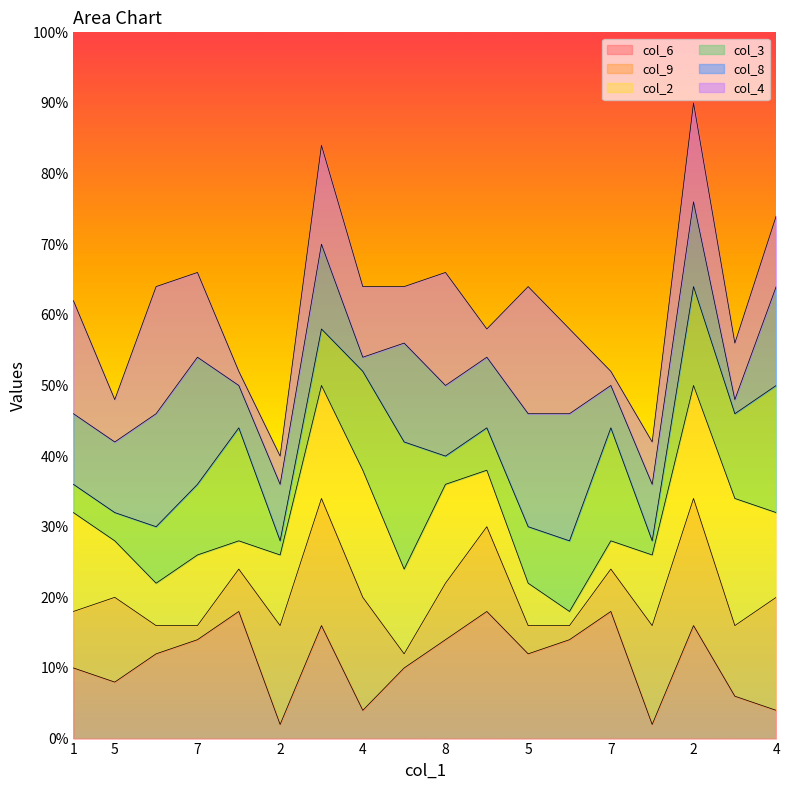

Which category has the highest value across all series?

9